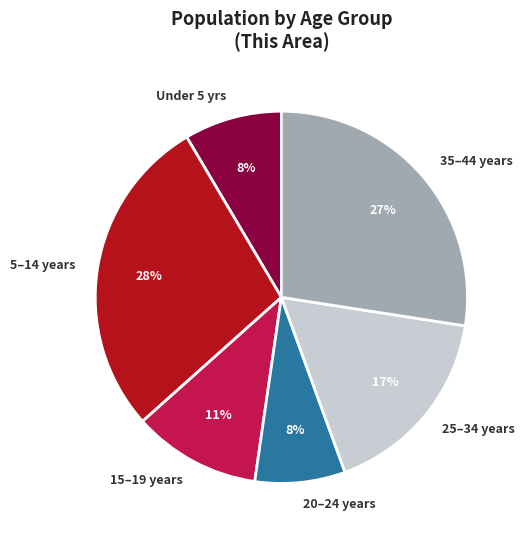

Is it true that 20–24 years is 8% of the pie?

True